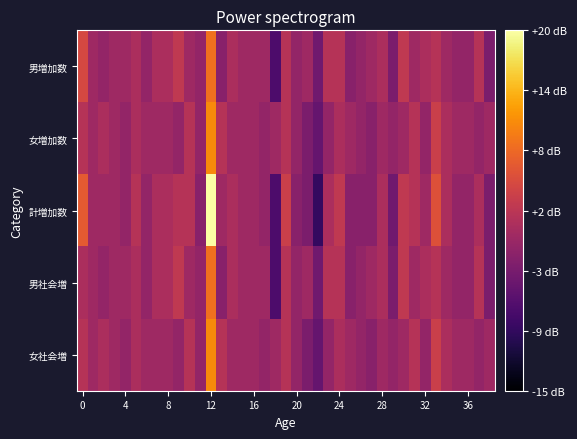

At which category is the sum across all series the highest?

12